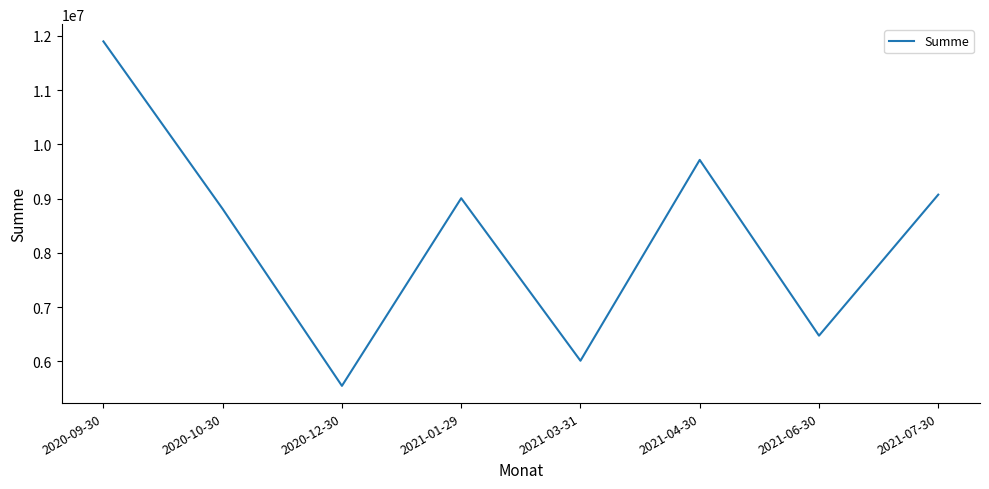

What is the sum of the values at 2021-07-30 and 2020-12-30?

14625642.5